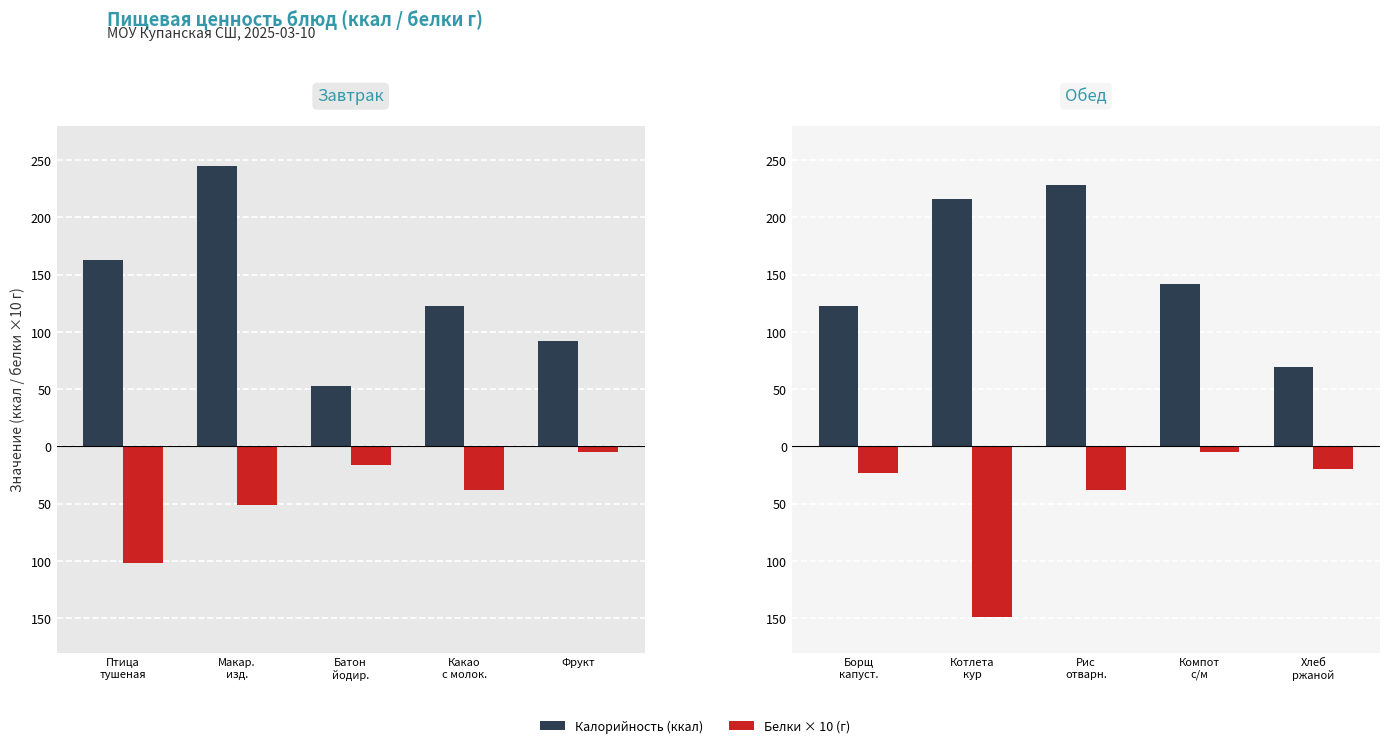

Rank the categories by Белки value from lowest to highest.

фрукт, компот из смеси, Батон йодированный, хлеб ржаной, борщ из св.капусты, Какао с молоком, рис отварной, Макаронные изделия отварные, Птица тушеная в соусе, котлета из мяса кур